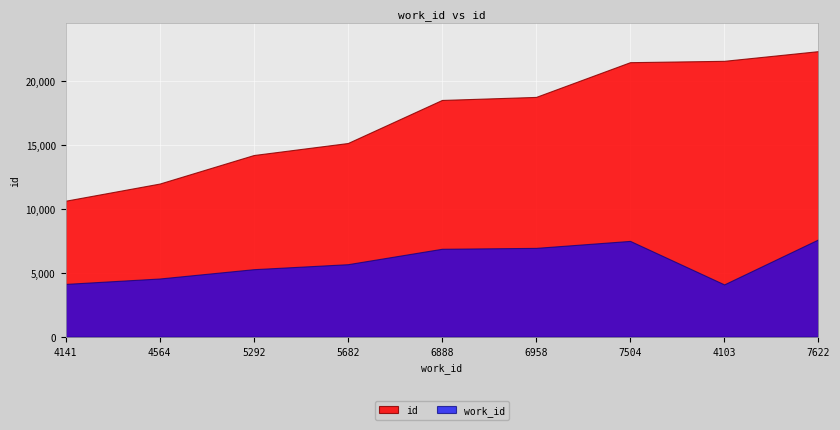

True or false: id and work_id cross at least once.

False